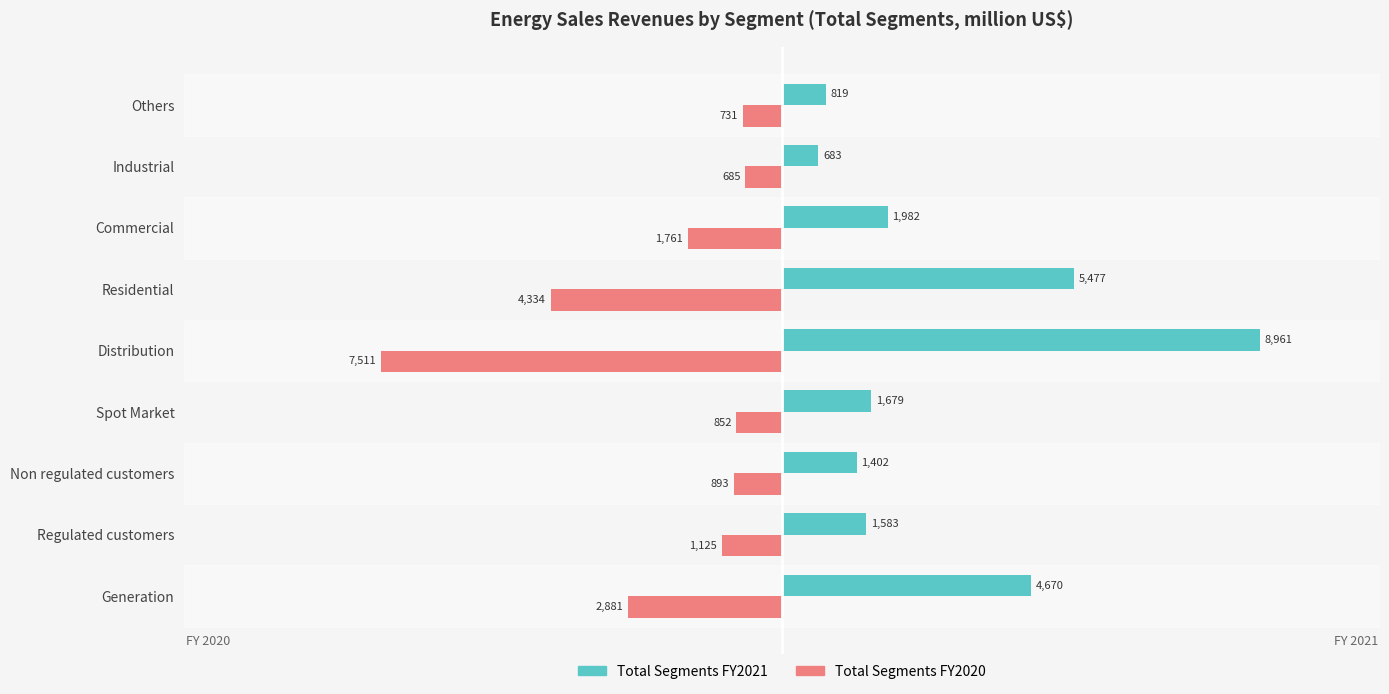

Which category has the highest value across all series?

Distribution